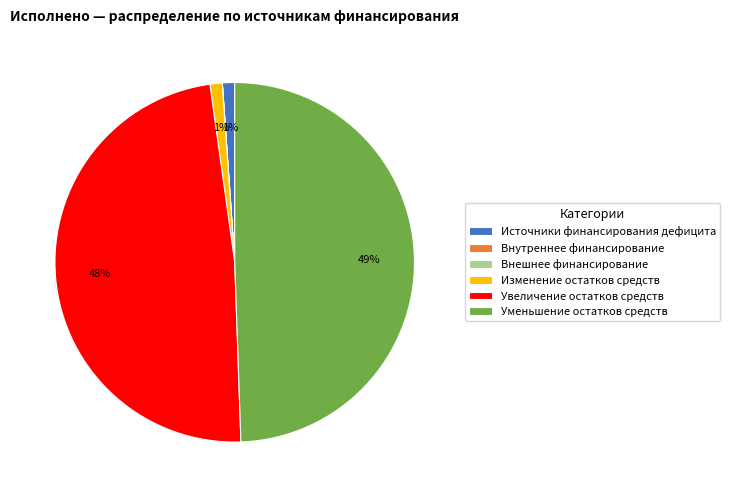

Is there a majority slice in this chart?

No